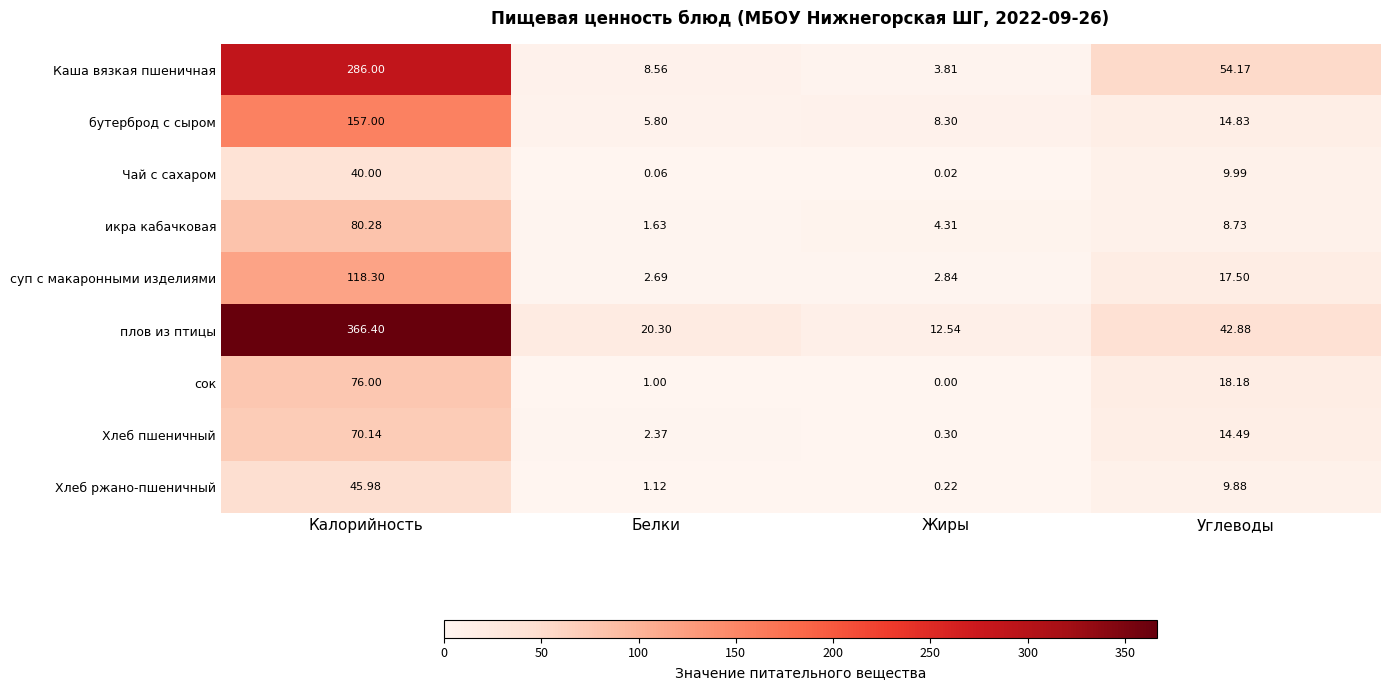

Which series has the widest spread of values?

плов из птицы